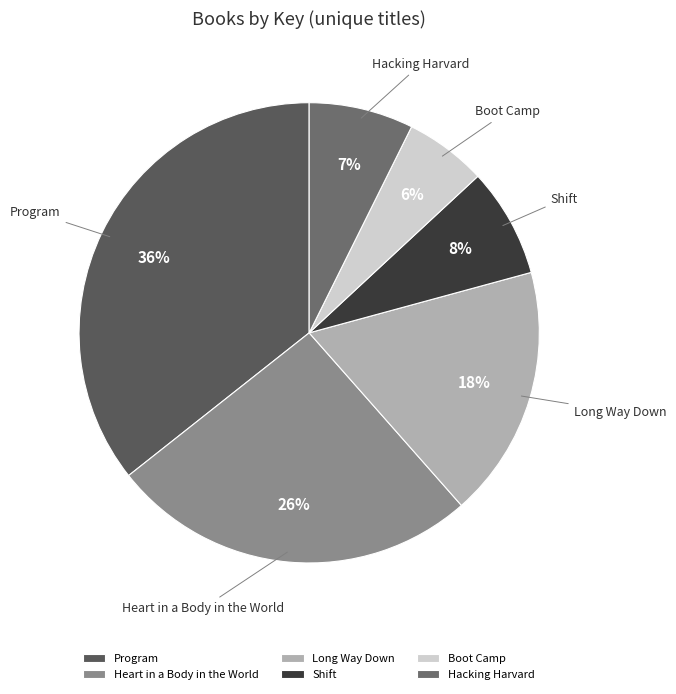

Which category has the biggest portion of the pie?

Program